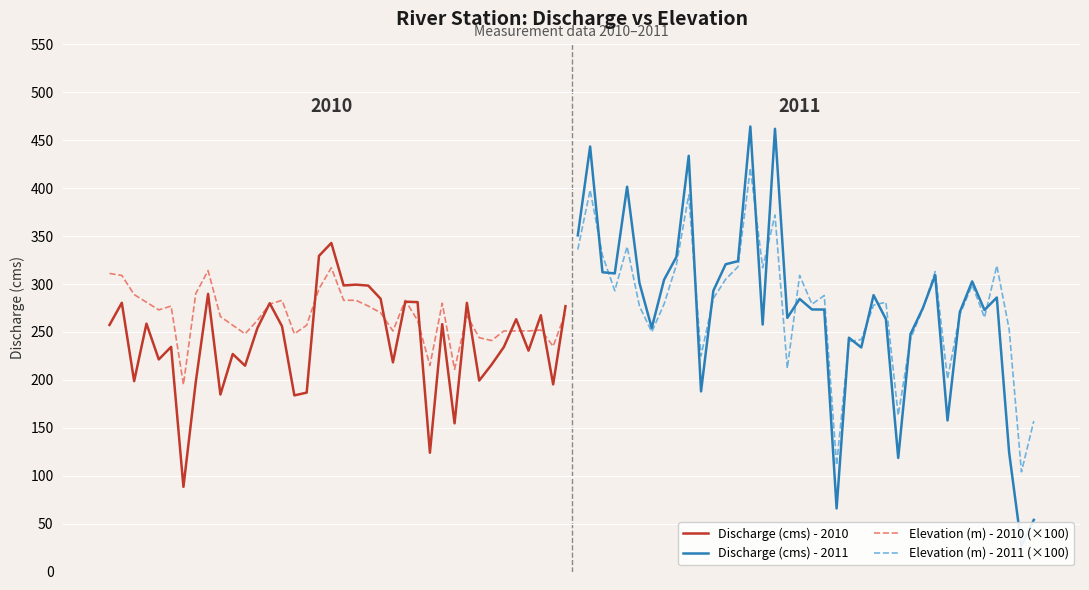

At how many categories does at least one series exceed 390?

5